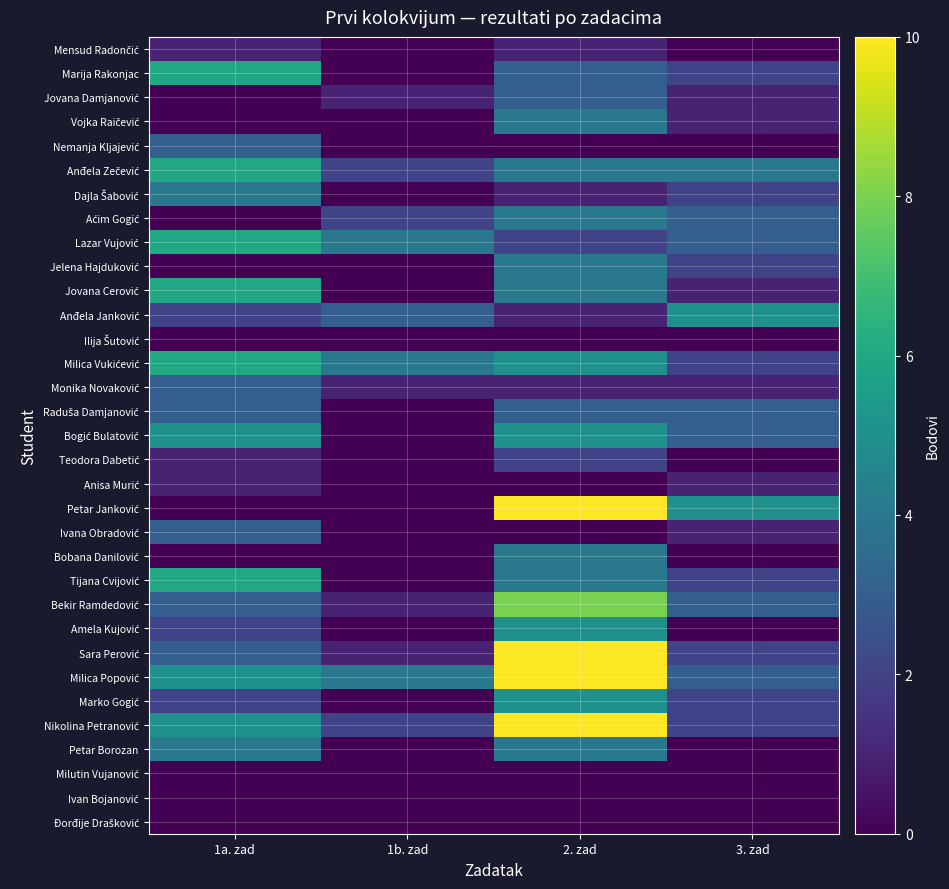

At how many categories does at least one series exceed 7?

1